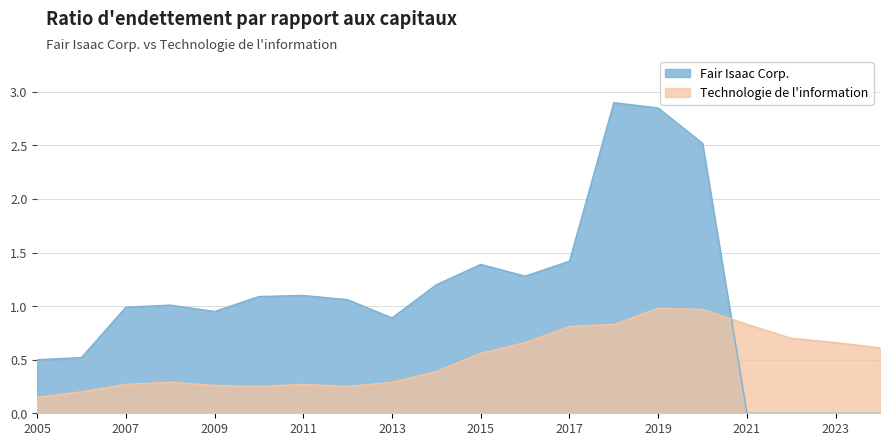

What are all the series names shown in the legend?

Fair Isaac Corp., Technologie de l'information